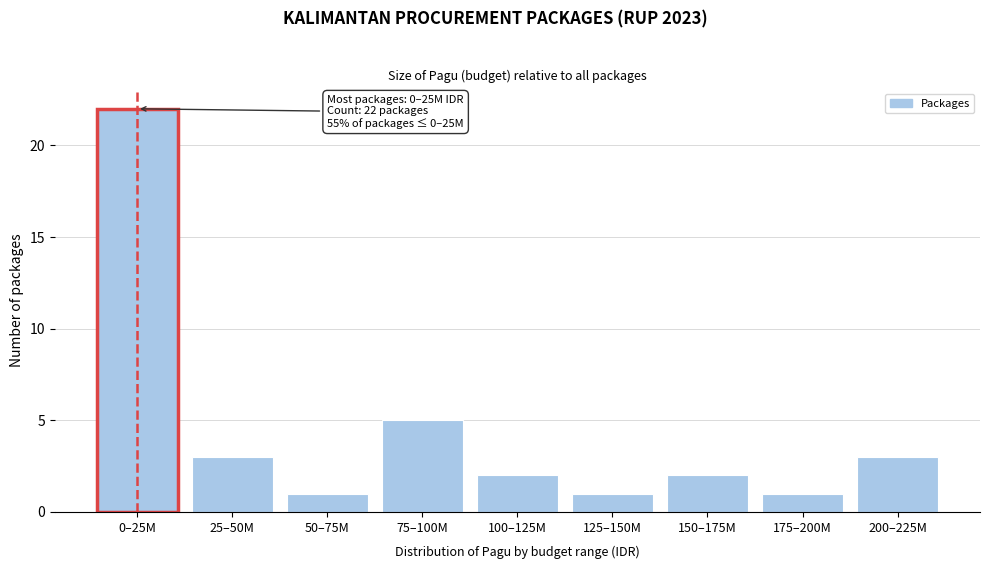

Reading left to right, transcribe all the data shown in this chart.

22	3	1	5	2	1	2	1	3